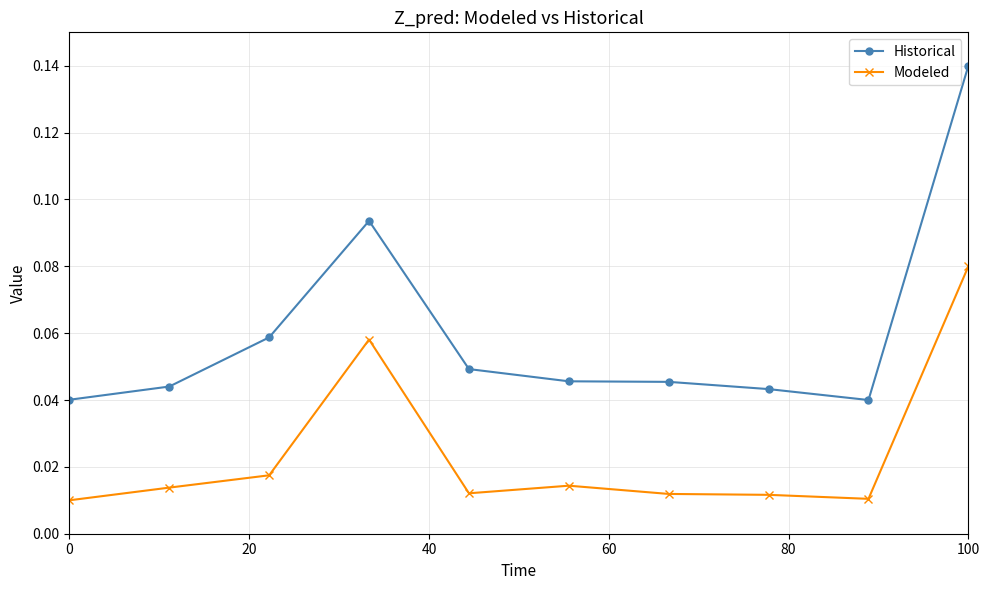

At how many categories does at least one series exceed 0?

10